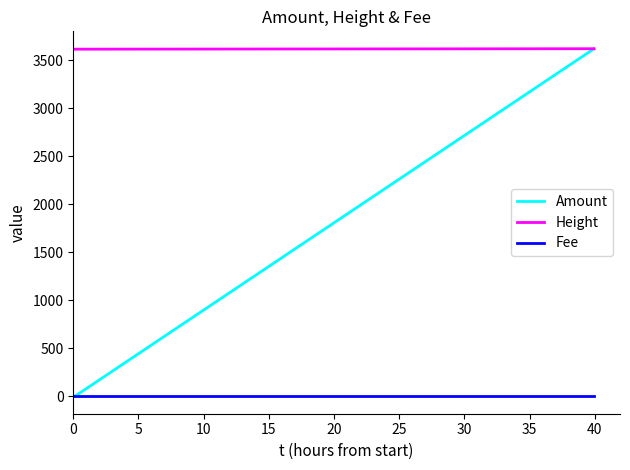

Does the chart have visible grid lines?

No